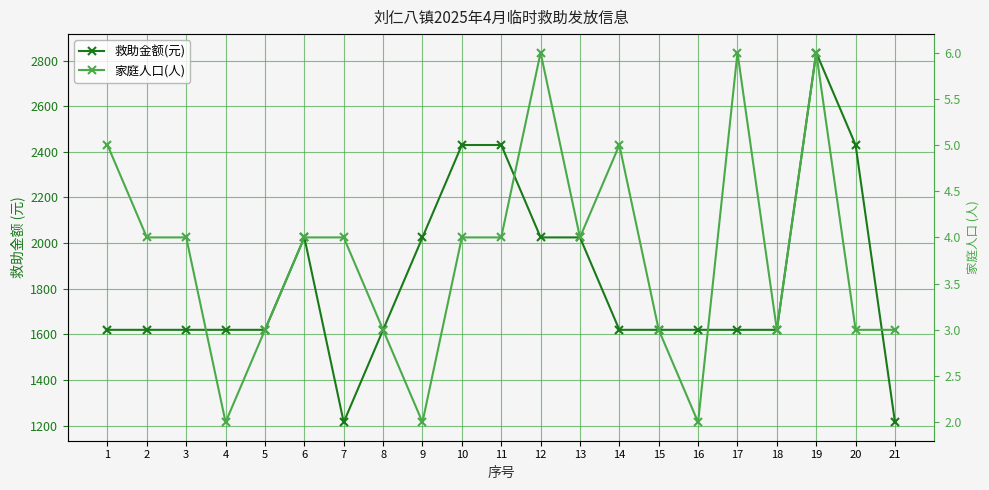

Is it true that 家庭人口(人) equals 3 at 1?

False